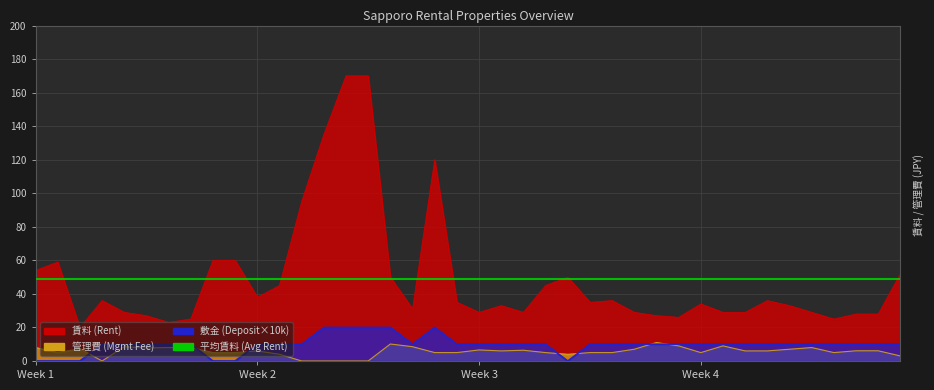

Which label corresponds to the smallest value in the chart?

Week 4